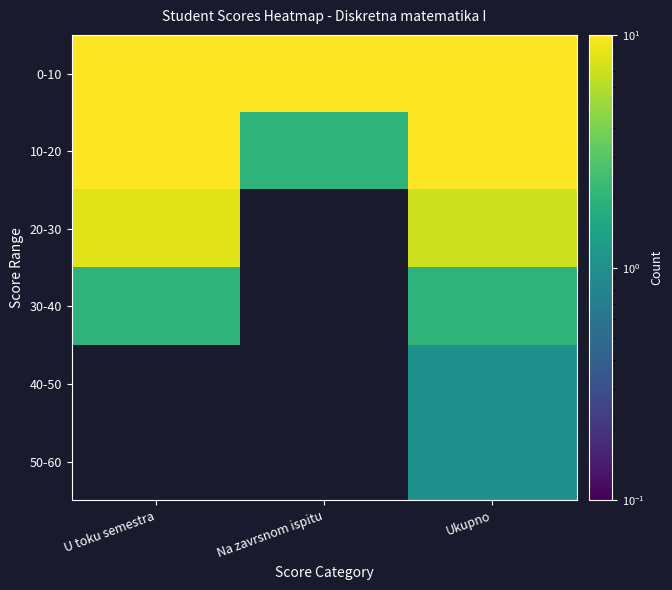

What is the difference between the maximum and minimum values in the 10-20 series?

10.0